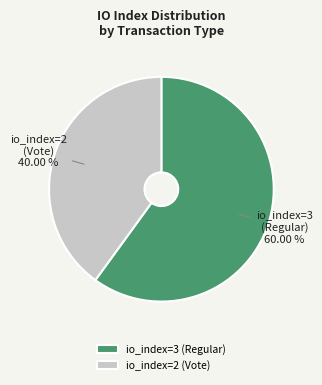

Rank the categories by value from highest to lowest.

io_index=3 (Regular), io_index=2 (Vote)